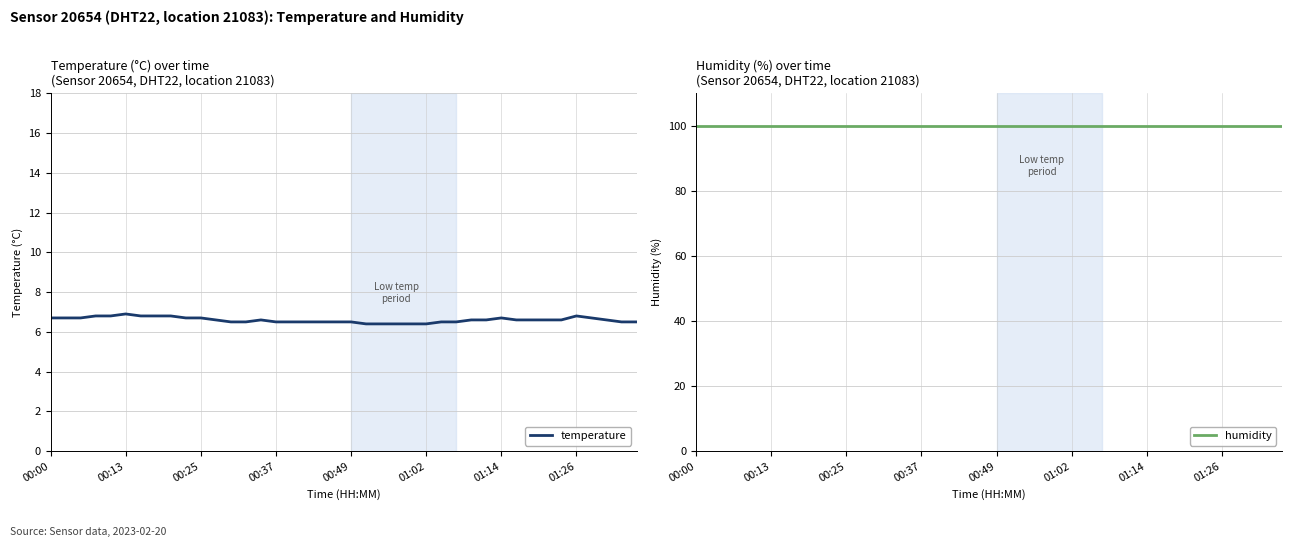

Between 24 and 38, which series saw the biggest shift?

temperature